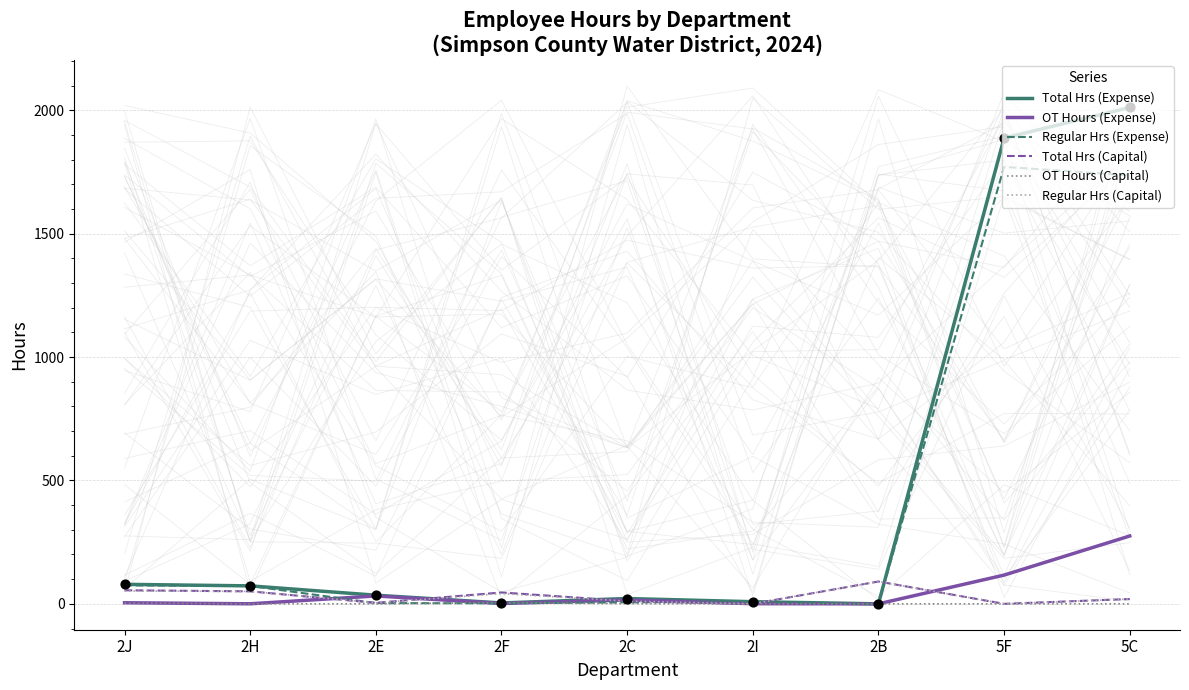

Which series has the largest Y range (max minus min)?

Total Hrs (Expense)